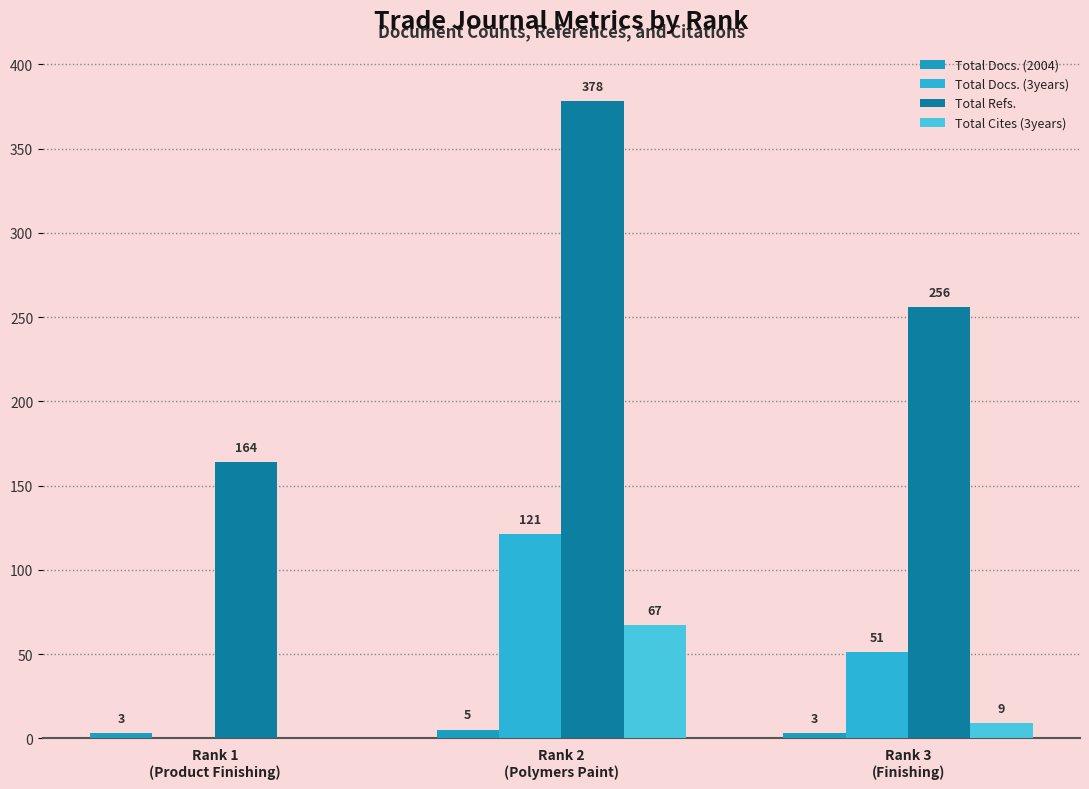

Count the number of data series in this chart.

4